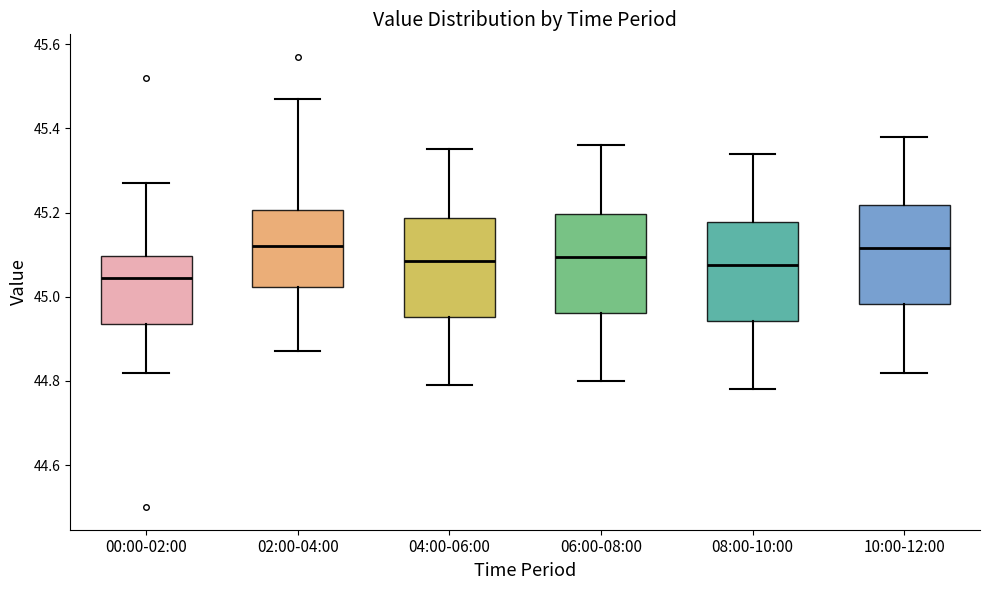

Reading left to right, read every box against the y-axis: the position of its median line, the range the box covers, and the ends of its whiskers. The values are not printed on the chart, so give them approximately, as read against the axis.

00:00-02:00: median 45.04, box 44.94 to 45.10, whiskers 44.82 to 45.28
02:00-04:00: median 45.12, box 45.02 to 45.20, whiskers 44.88 to 45.48
04:00-06:00: median 45.08, box 44.96 to 45.18, whiskers 44.80 to 45.36
06:00-08:00: median 45.10, box 44.96 to 45.20, whiskers 44.80 to 45.36
08:00-10:00: median 45.08, box 44.94 to 45.18, whiskers 44.78 to 45.34
10:00-12:00: median 45.12, box 44.98 to 45.22, whiskers 44.82 to 45.38